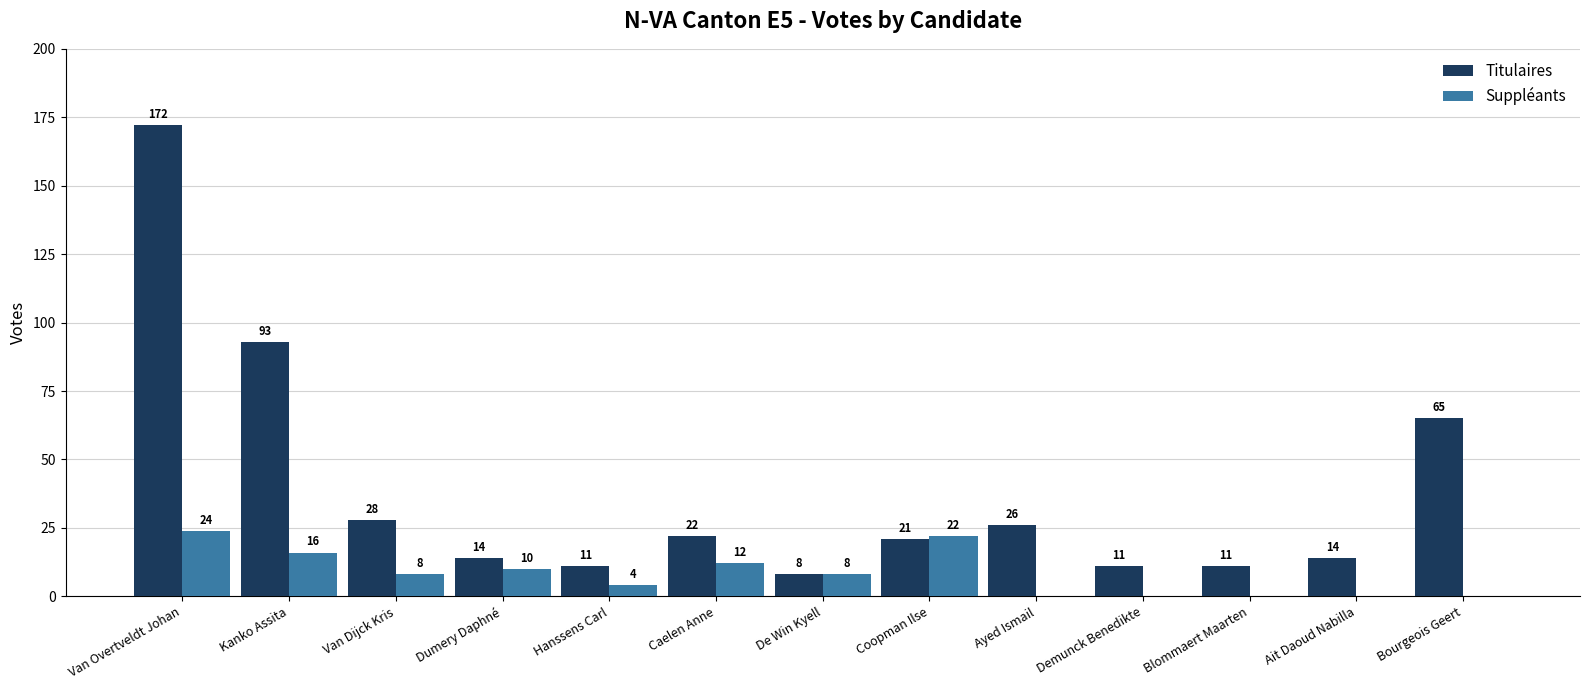

What is the spread (max minus min) of values at Coopman Ilse?

1